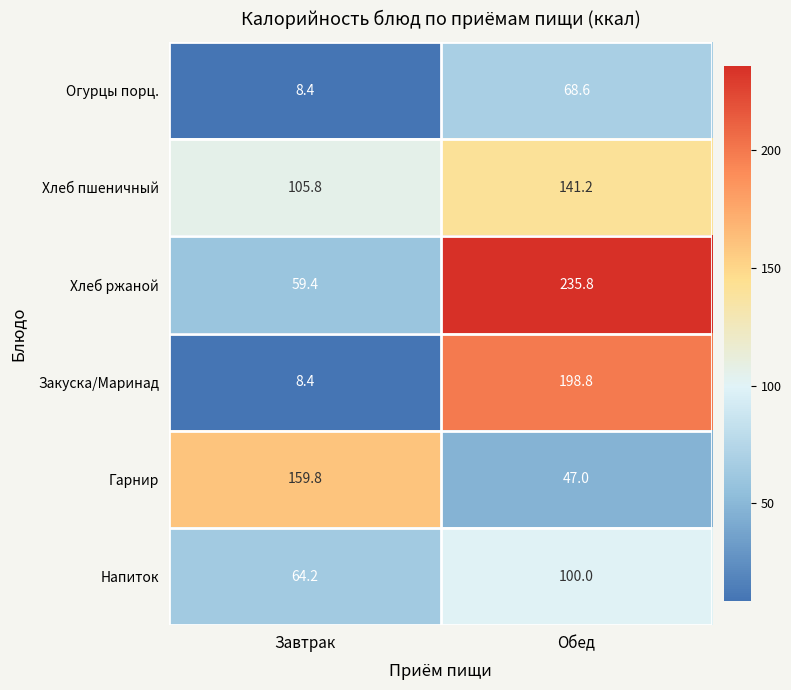

What is the sum of all Напиток values?

164.2